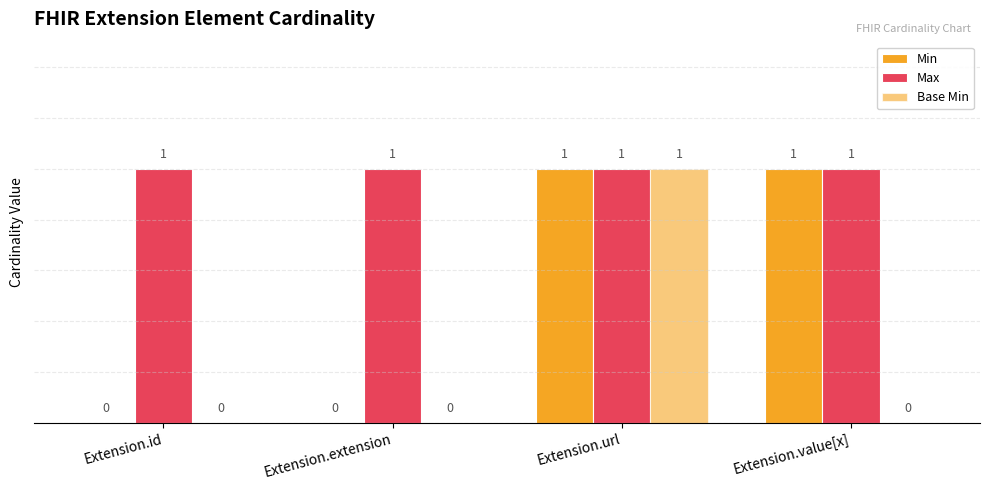

Which series changed the most between Extension.url and Extension.value[x]?

Base Min